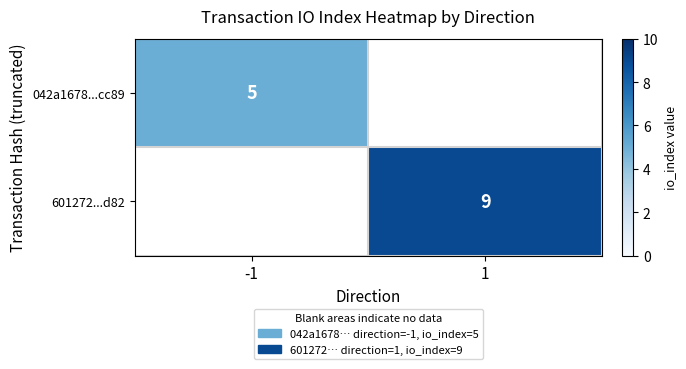

The value of 601272...d82 at 1 is 12. True or false?

False